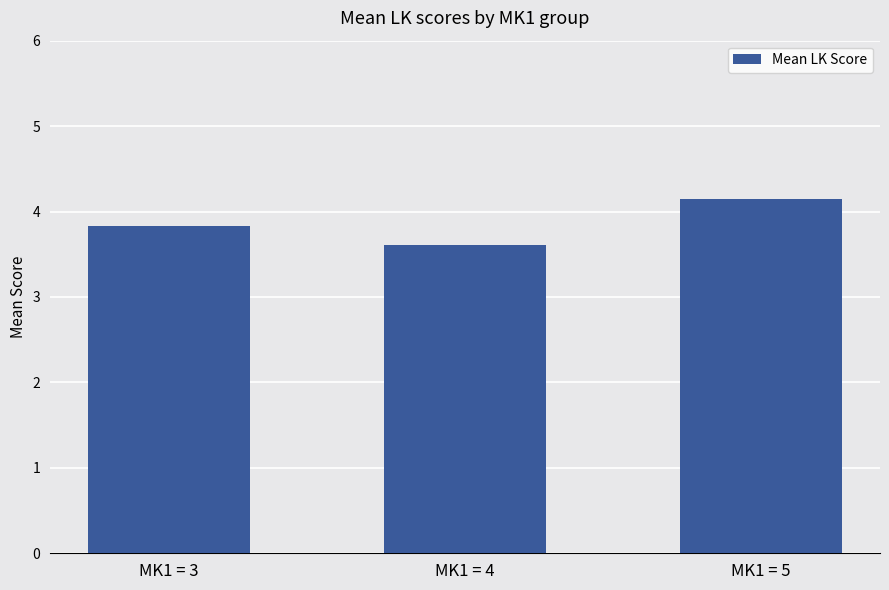

Is it true that the value at MK1 = 4 is 5.3?

False